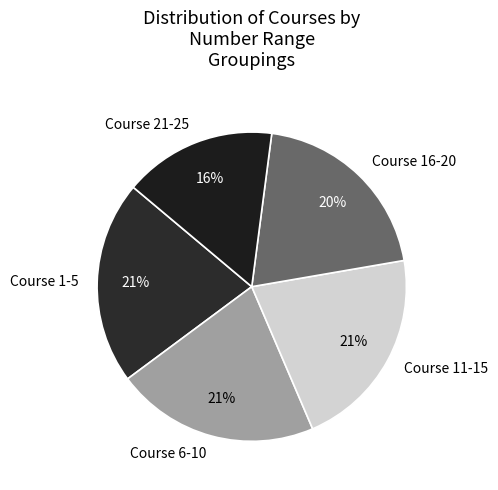

Is there a majority slice in this chart?

No